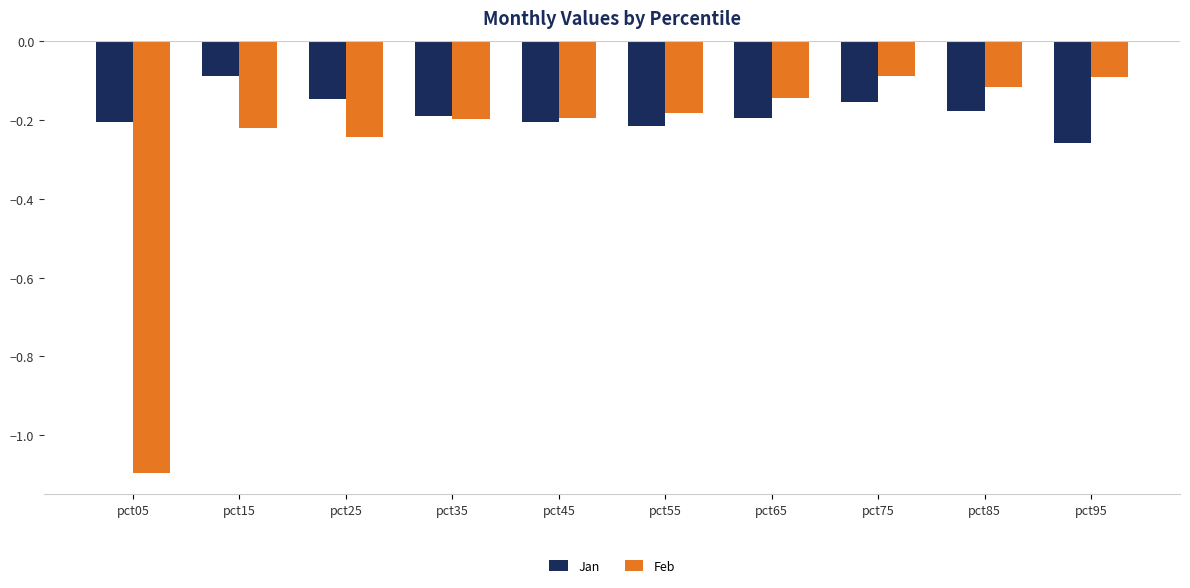

Which category has the lowest value in the Jan series?

pct95